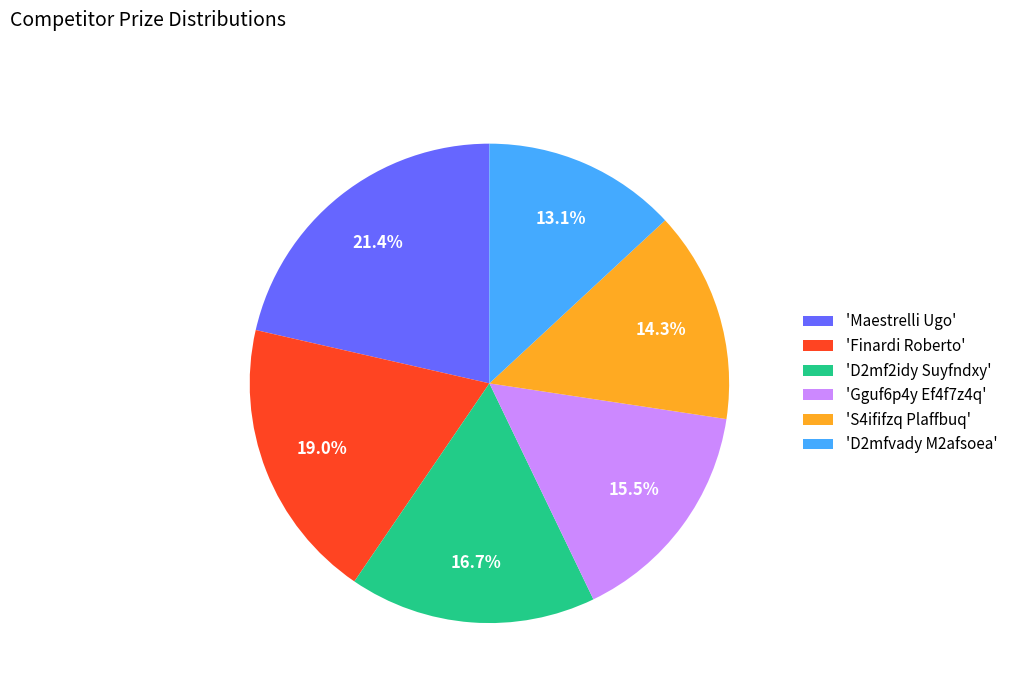

What is the ratio of the value at 'S4ififzq Plaffbuq' to the value at 'D2mfvady M2afsoea'?

1.1